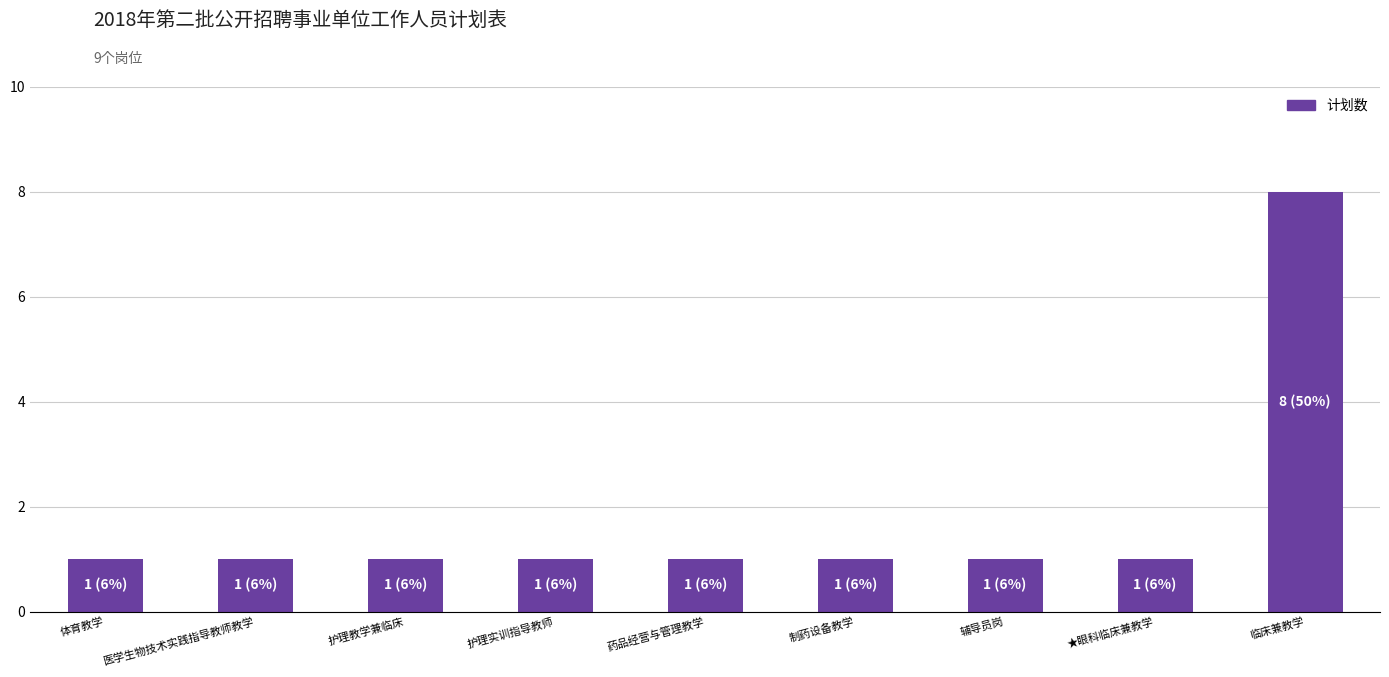

How many bars are there in total?

9